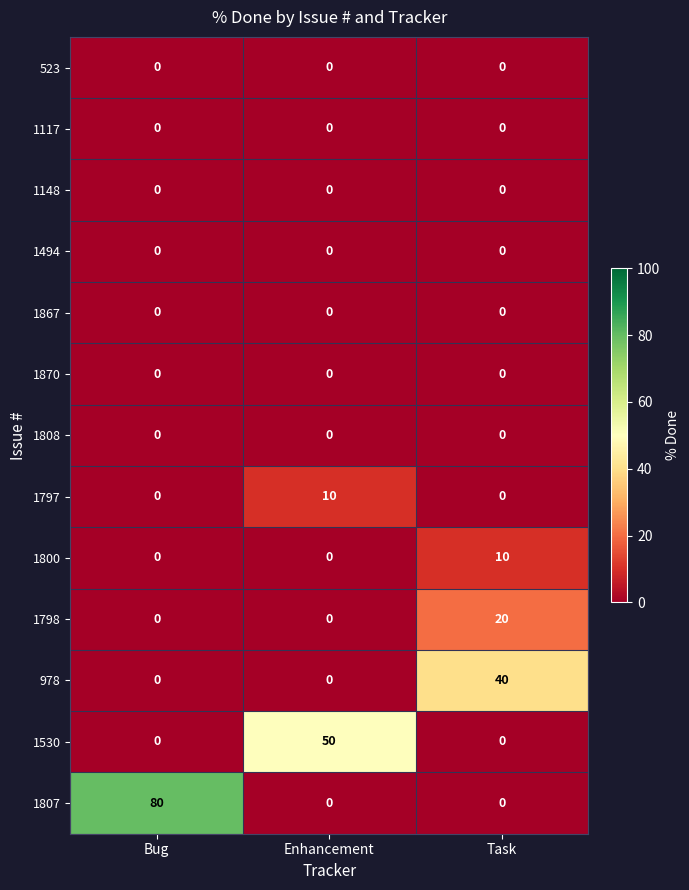

The value of 1494 at Task is 0. True or false?

True